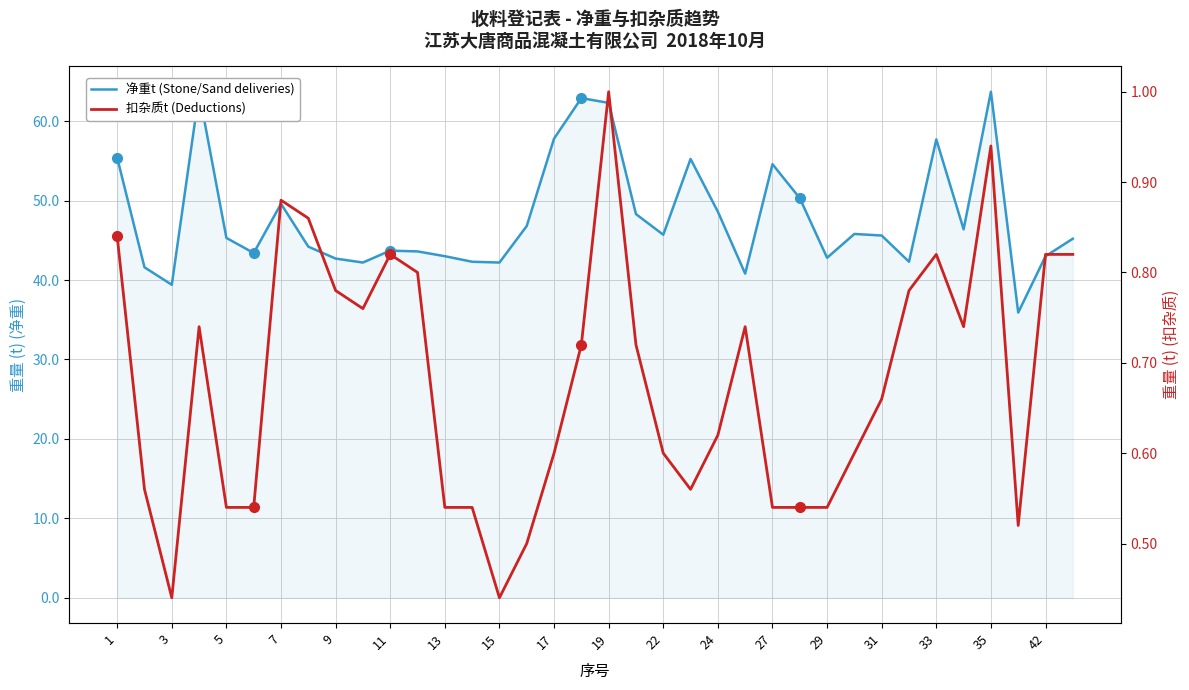

What is the label of the 36th point from the right?

1